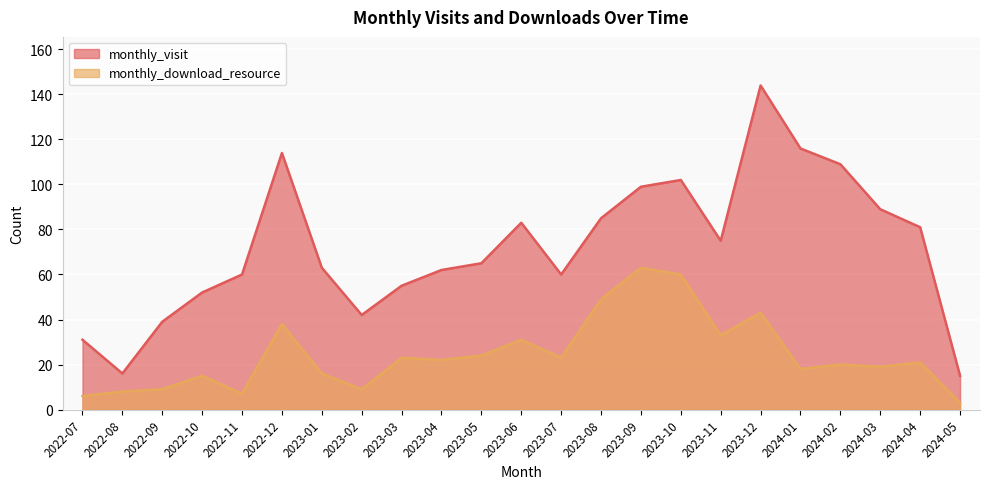

At which category is the sum across all series the highest?

2023-12